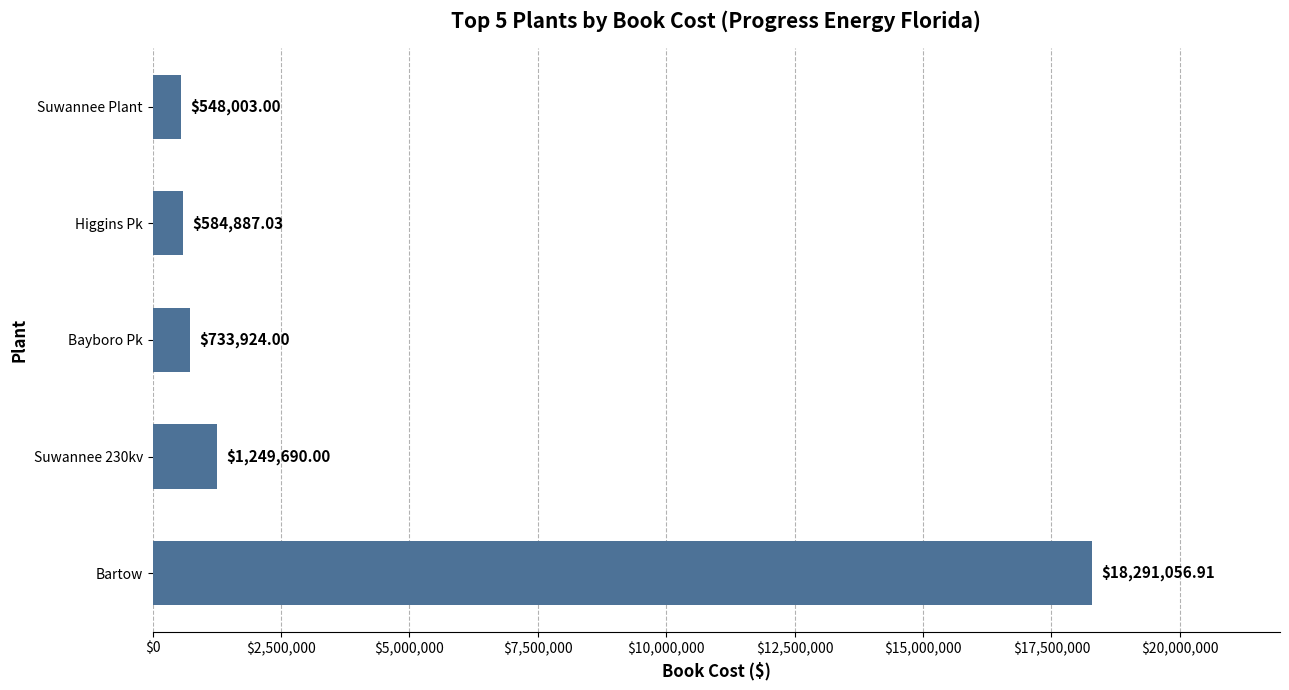

What is the difference between the maximum and minimum values?

17743053.9